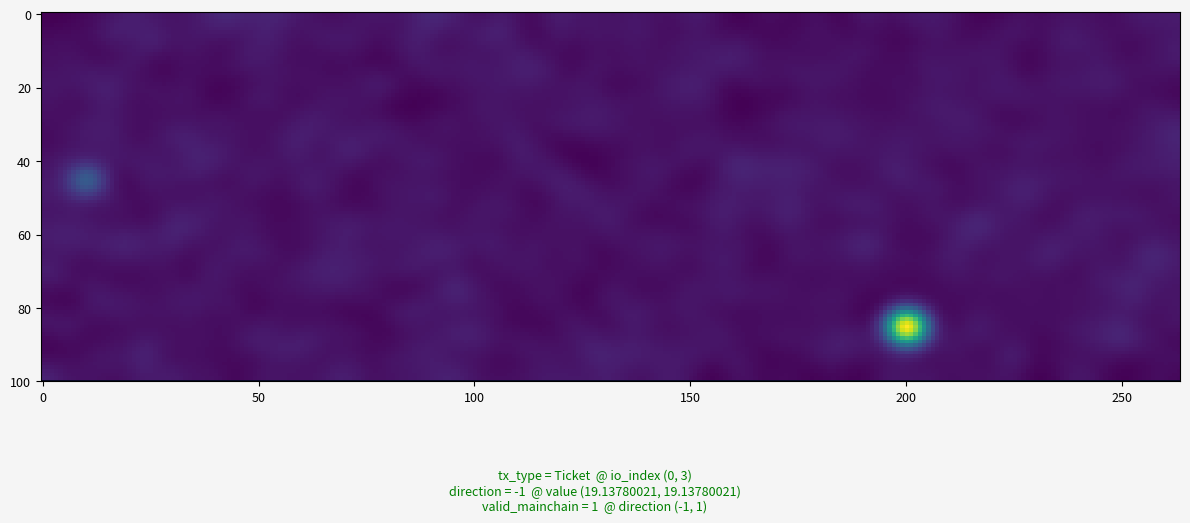

What is the minimum value shown in the chart?

-1